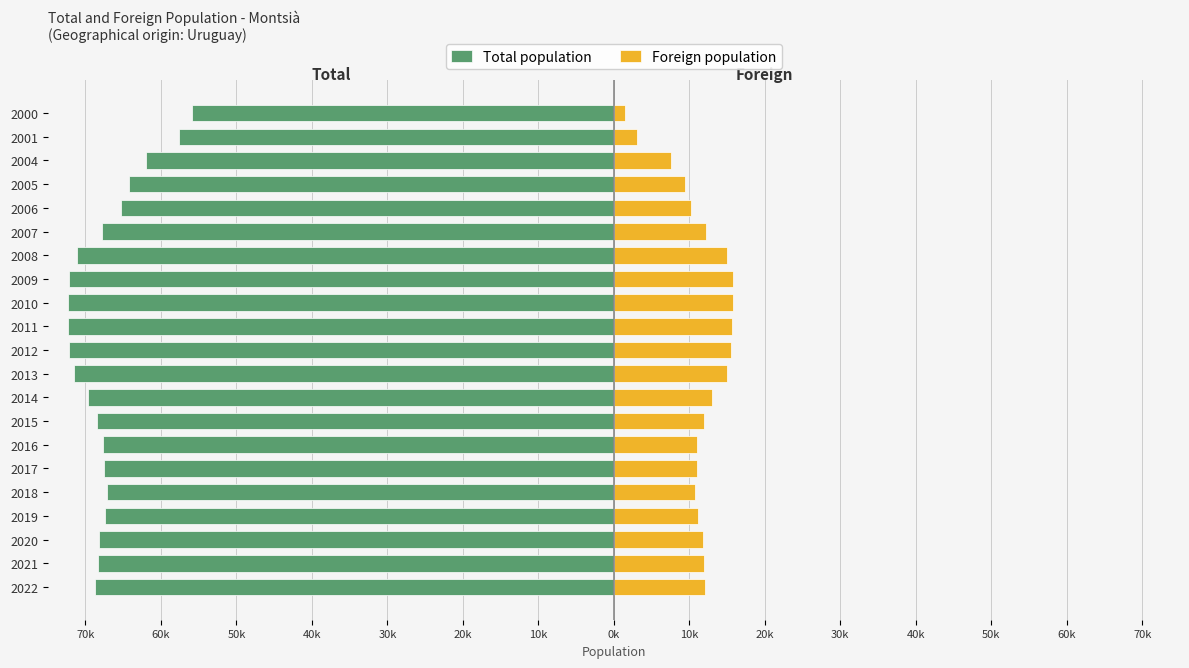

How many values in the Total population series are below -68263?

10